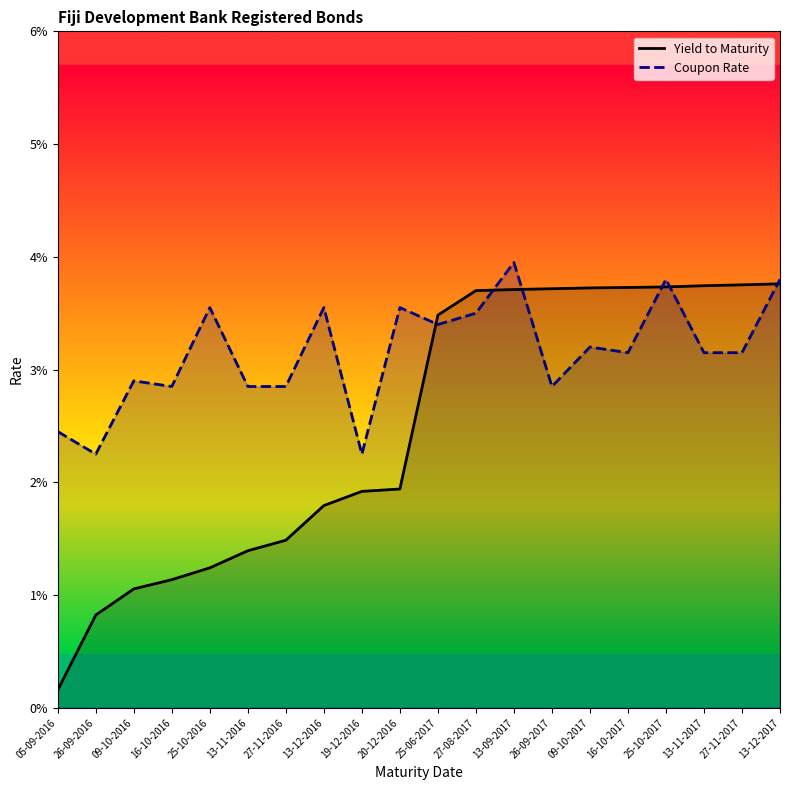

Between 27-11-2016 and 19-12-2016, which series saw the biggest shift?

Coupon Rate